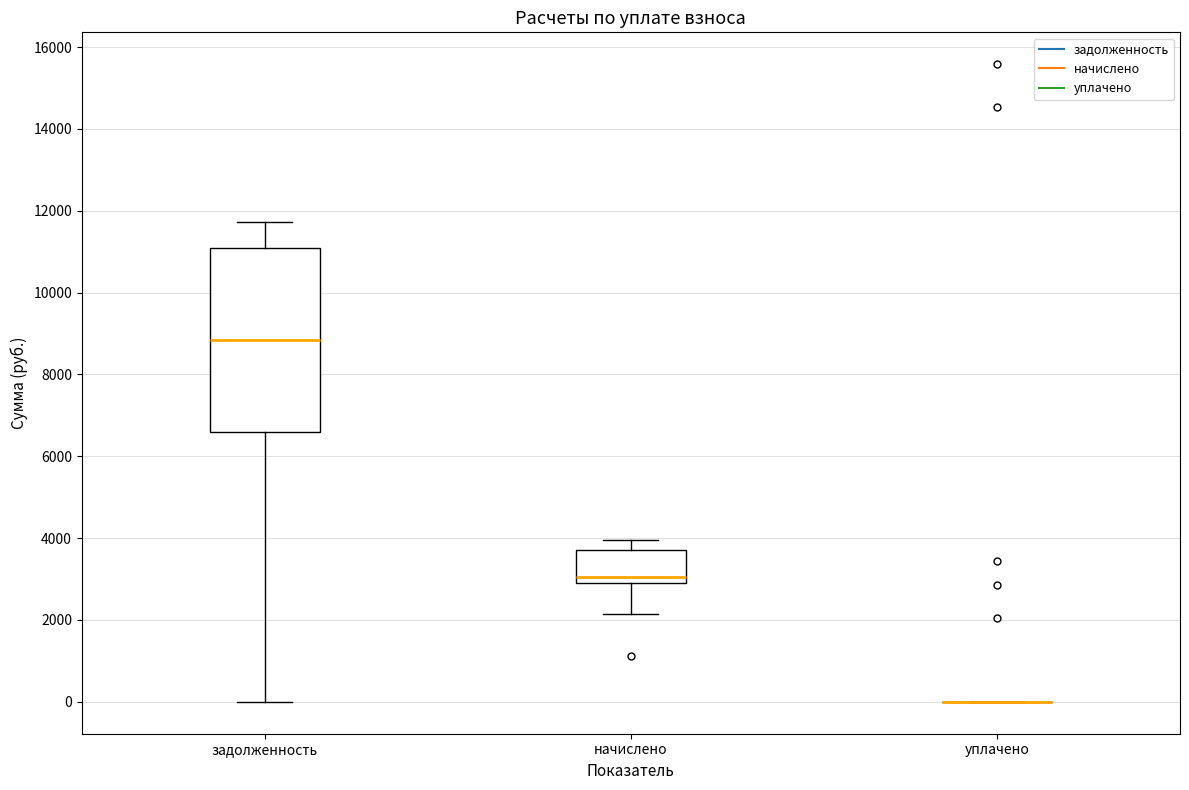

Reading left to right, read every box against the y-axis: the position of its median line, the range the box covers, and the ends of its whiskers. The values are not printed on the chart, so give them approximately, as read against the axis.

задолженность: median 8800, box 6600 to 11000, whiskers 0 to 11800
начислено: median 3000 (just above the box's lower edge), box 3000 to 3800, whiskers 2200 to 4000
уплачено: box collapsed to a line at 0, whiskers 0 to 0